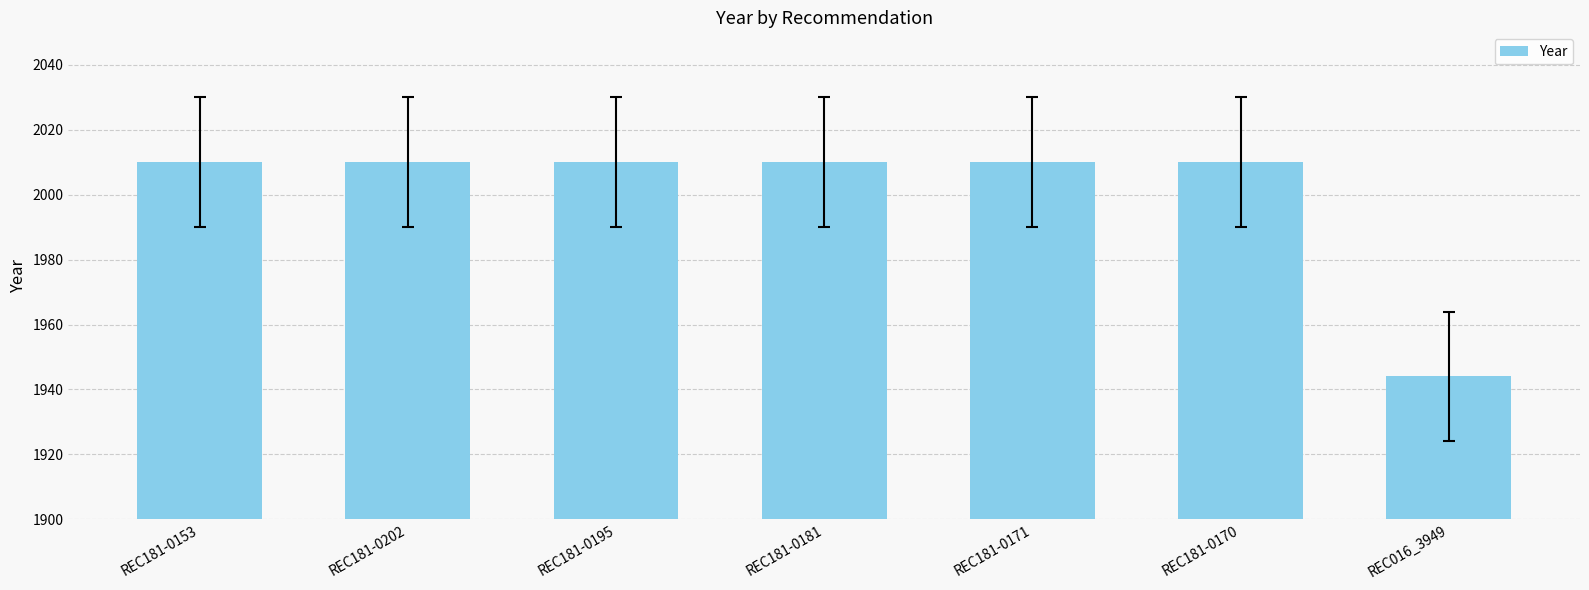

True or false: the data shows 1944 at REC016_3949.

True